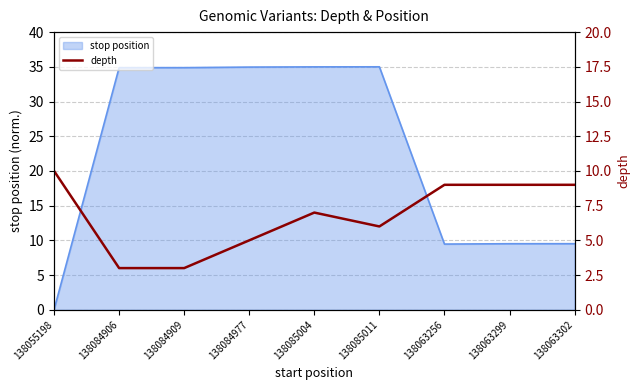

The value at 138063256 is 9. True or false?

True